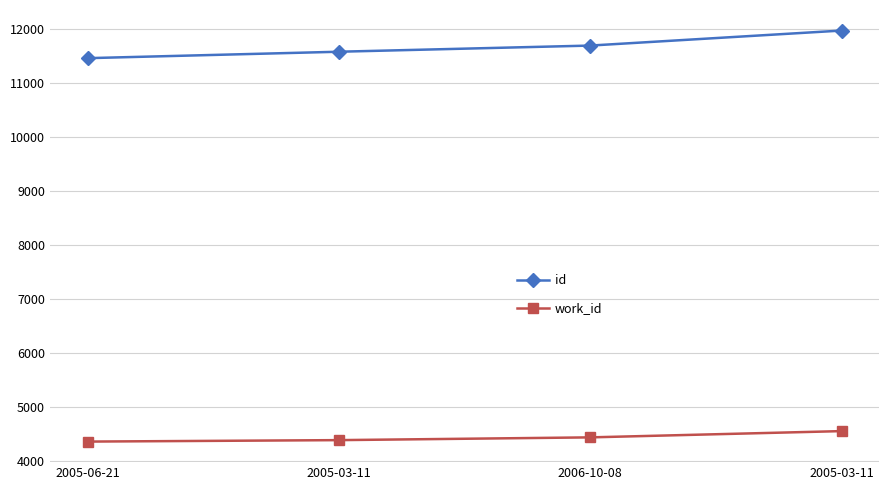

Is this an area chart (filled region under the line)?

No